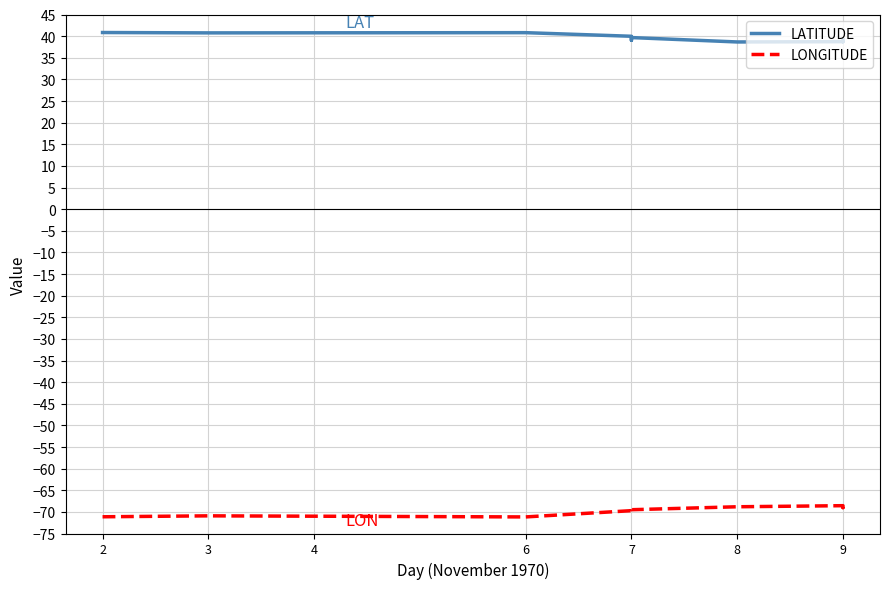

Which has a higher value, 4 or 3?

4